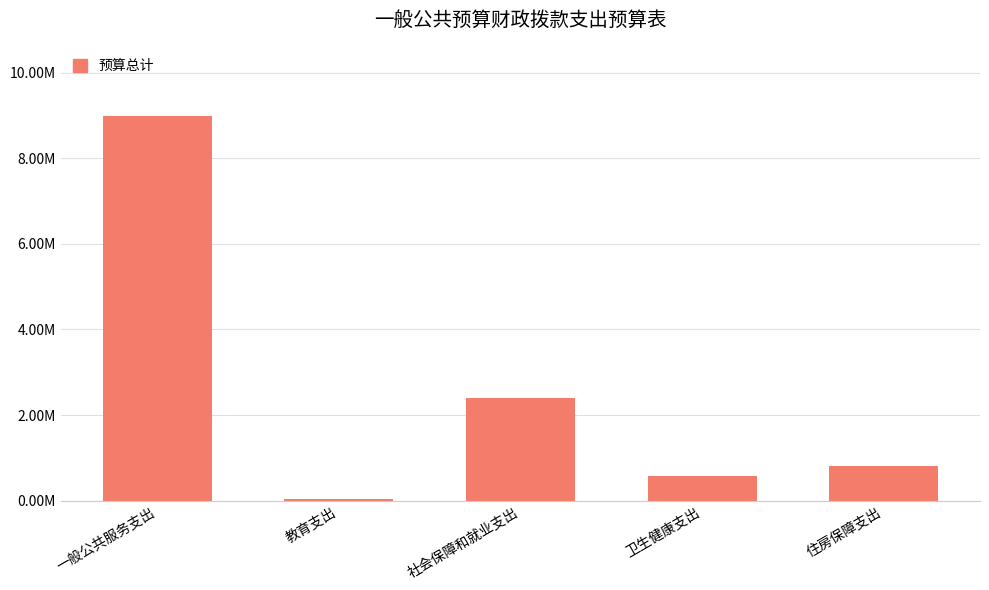

What is the label of the 3rd bar from the left?

社会保障和就业支出